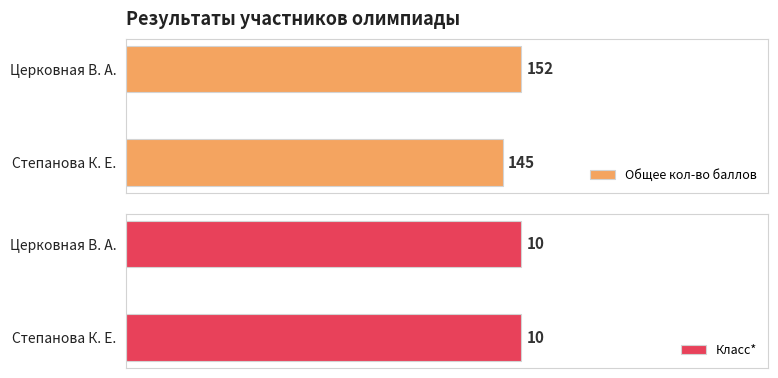

Which series has the widest spread of values?

Общее кол-во баллов